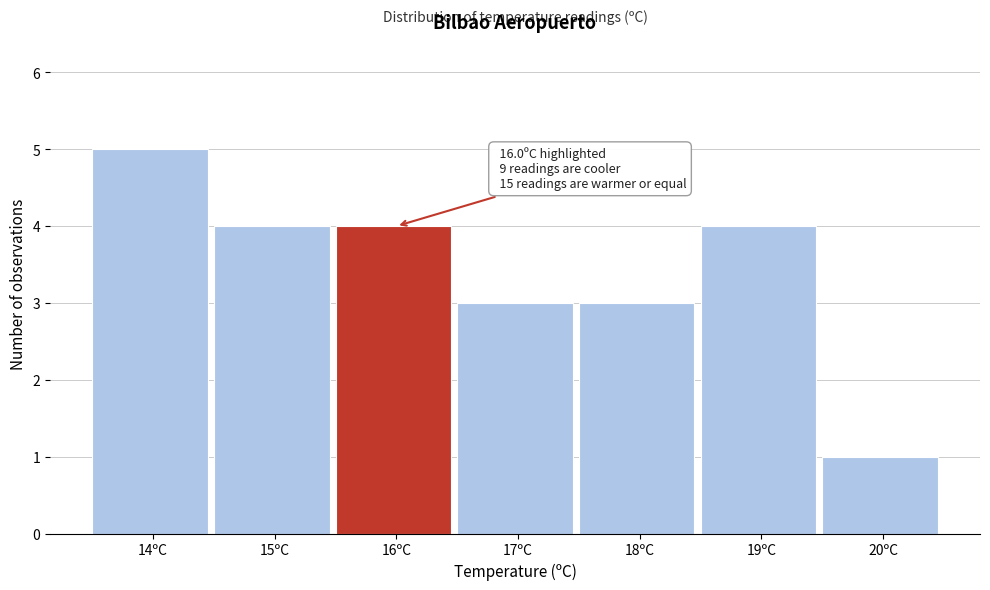

Reading right to left, transcribe all the data shown in this chart.

1	4	3	3	4	4	5